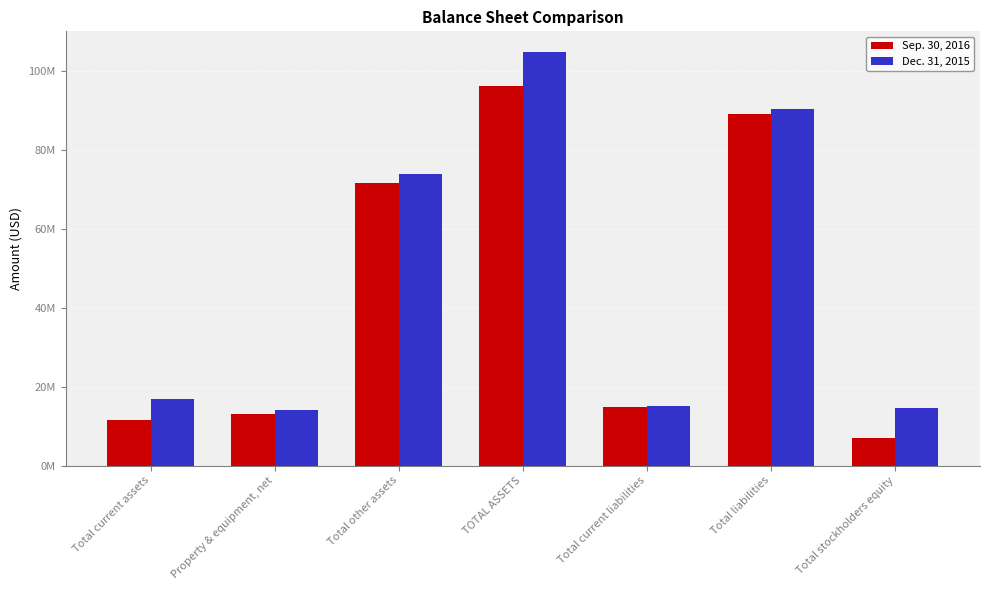

Reading right to left, transcribe all the data shown in this chart.

Sep. 30, 2016: Total stockholders equity=7023056	Total liabilities=89100211	Total current liabilities=14727088	TOTAL ASSETS=96123267	Total other assets=71654821	Property & equipment, net=12929148	Total current assets=11539298
Dec. 31, 2015: Total stockholders equity=14453969	Total liabilities=90316713	Total current liabilities=15074385	TOTAL ASSETS=104770682	Total other assets=73905902	Property & equipment, net=14055493	Total current assets=16809287